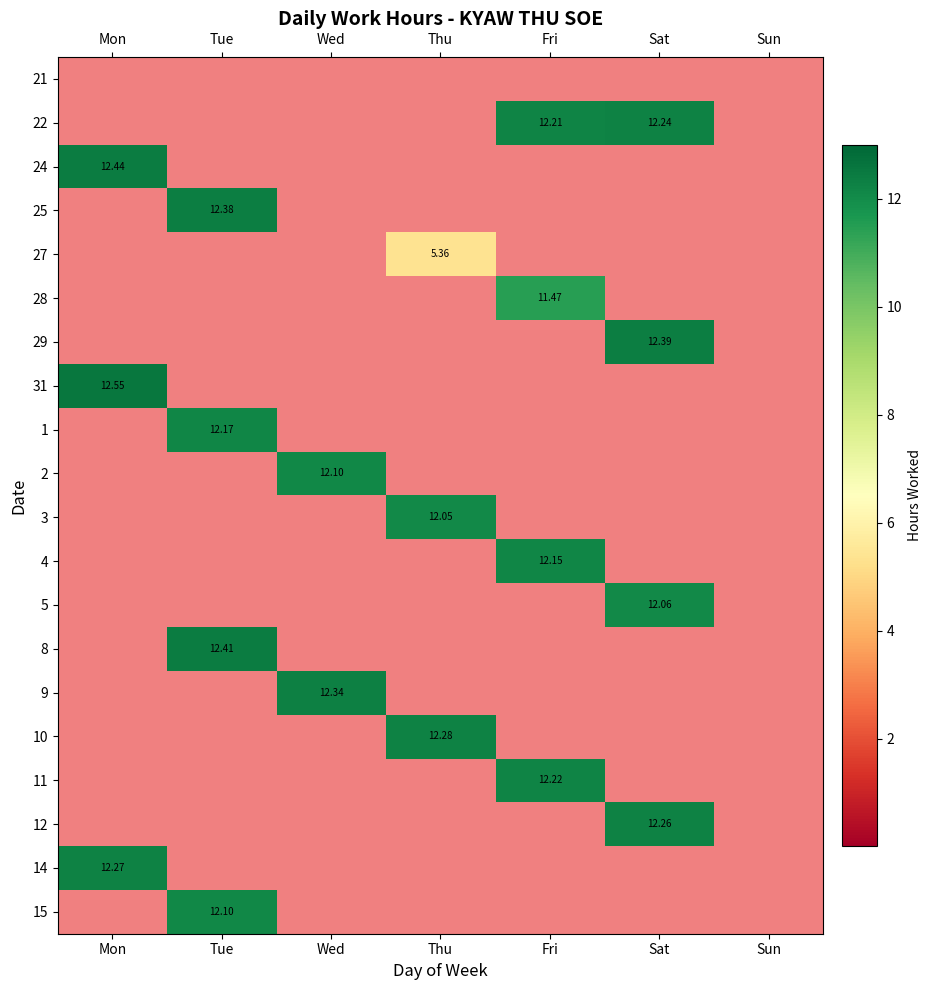

Is the value of 28 at Fri greater than the value of 12 at Sat?

No